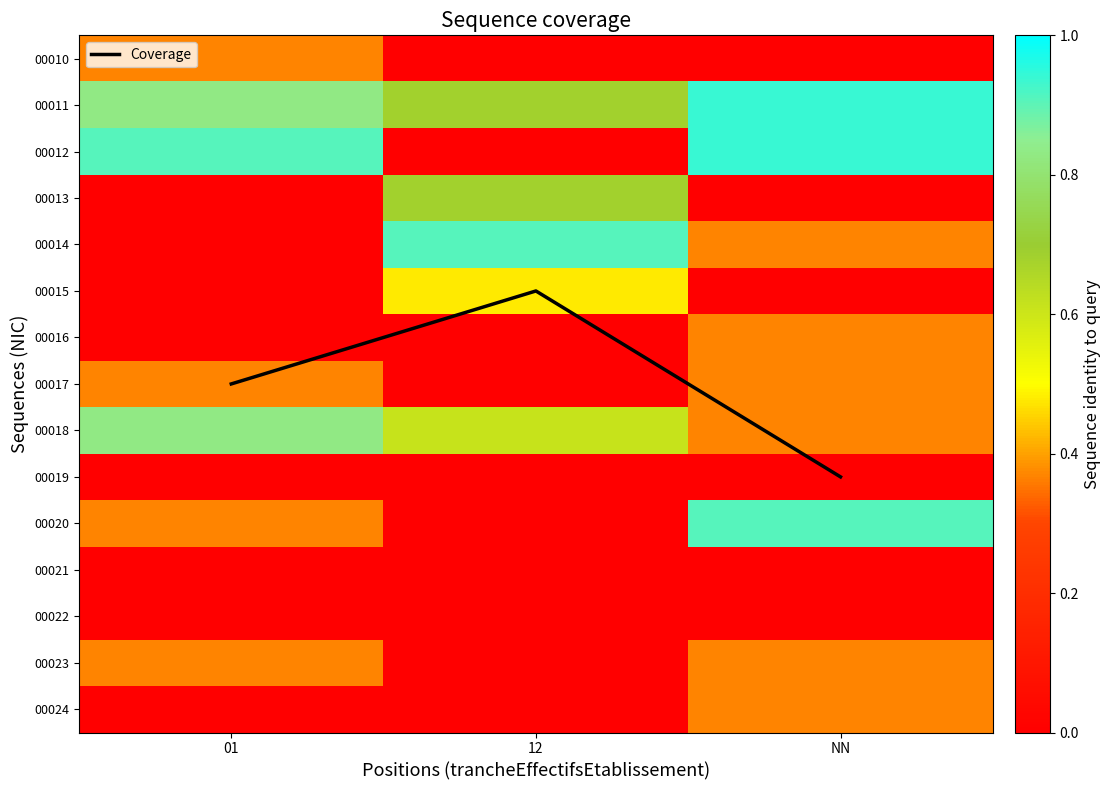

Between 01 and NN, which series saw the biggest shift?

Coverage